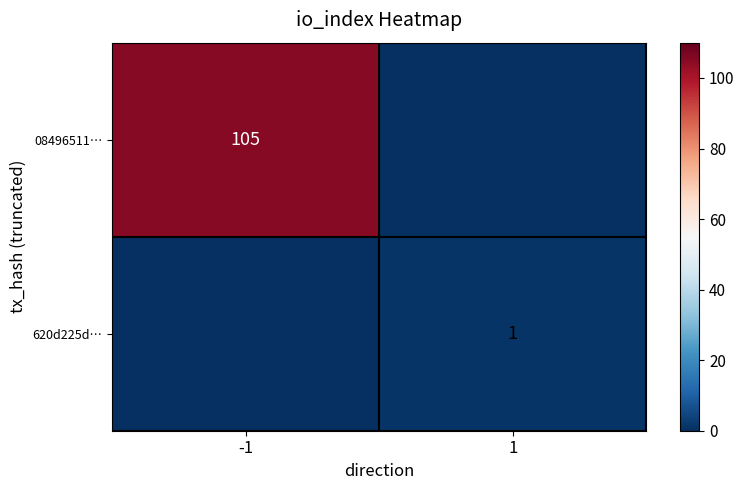

Is it true that 620d225d… equals 1 at 1?

True